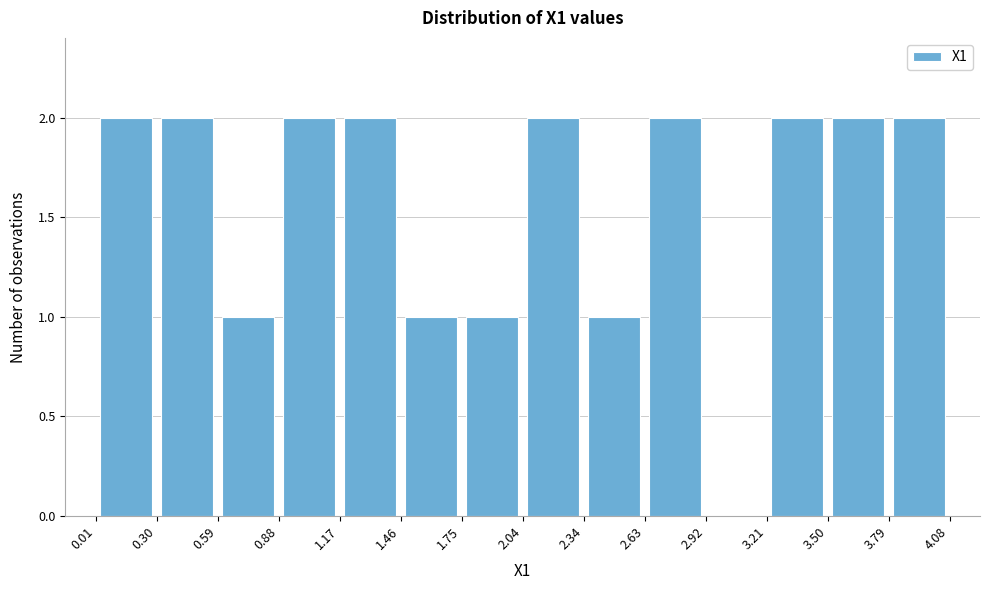

Reading left to right, transcribe this chart: for each bar, give the range it covers on the x-axis and its height. The values are not printed on the chart, so give them approximately, as read against the axis.

0.01 to 0.30: 2
0.30 to 0.59: 2
0.59 to 0.88: 1
0.88 to 1.17: 2
1.17 to 1.46: 2
1.46 to 1.75: 1
1.75 to 2.04: 1
2.04 to 2.34: 2
2.34 to 2.63: 1
2.63 to 2.92: 2
2.92 to 3.21: 0
3.21 to 3.50: 2
3.50 to 3.79: 2
3.79 to 4.08: 2